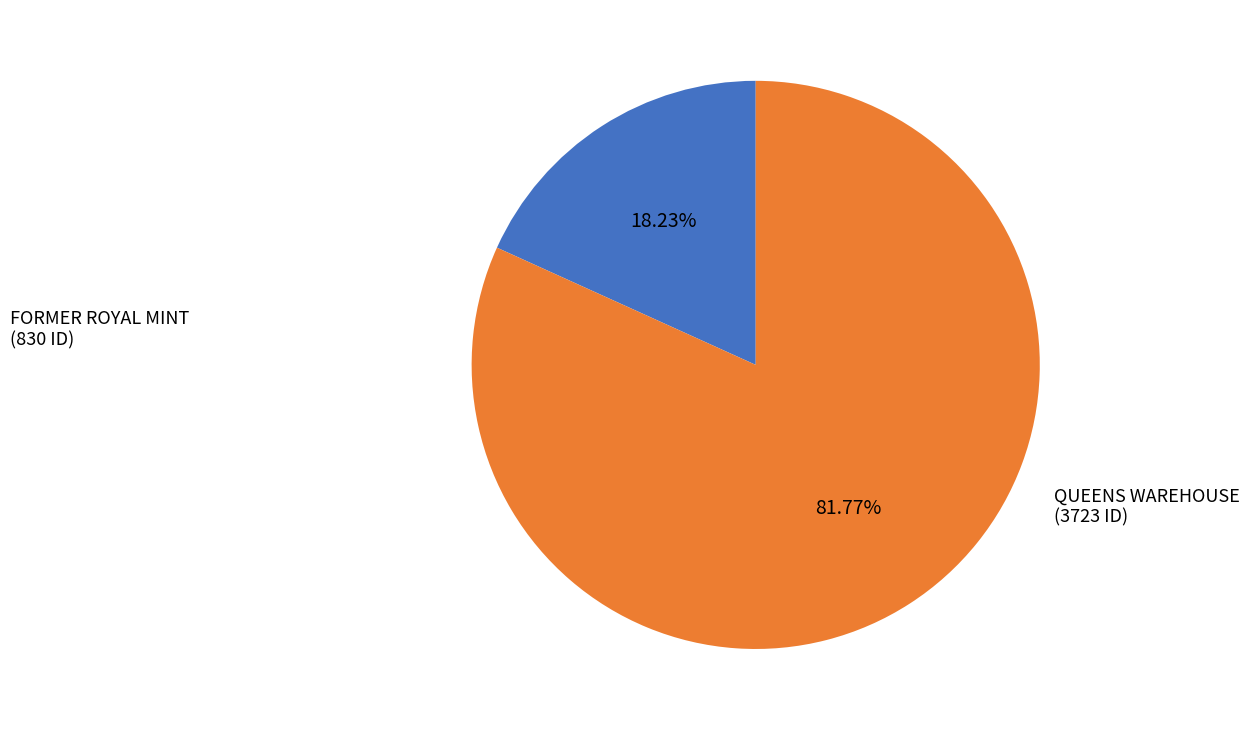

Count the number of slices in the pie.

2